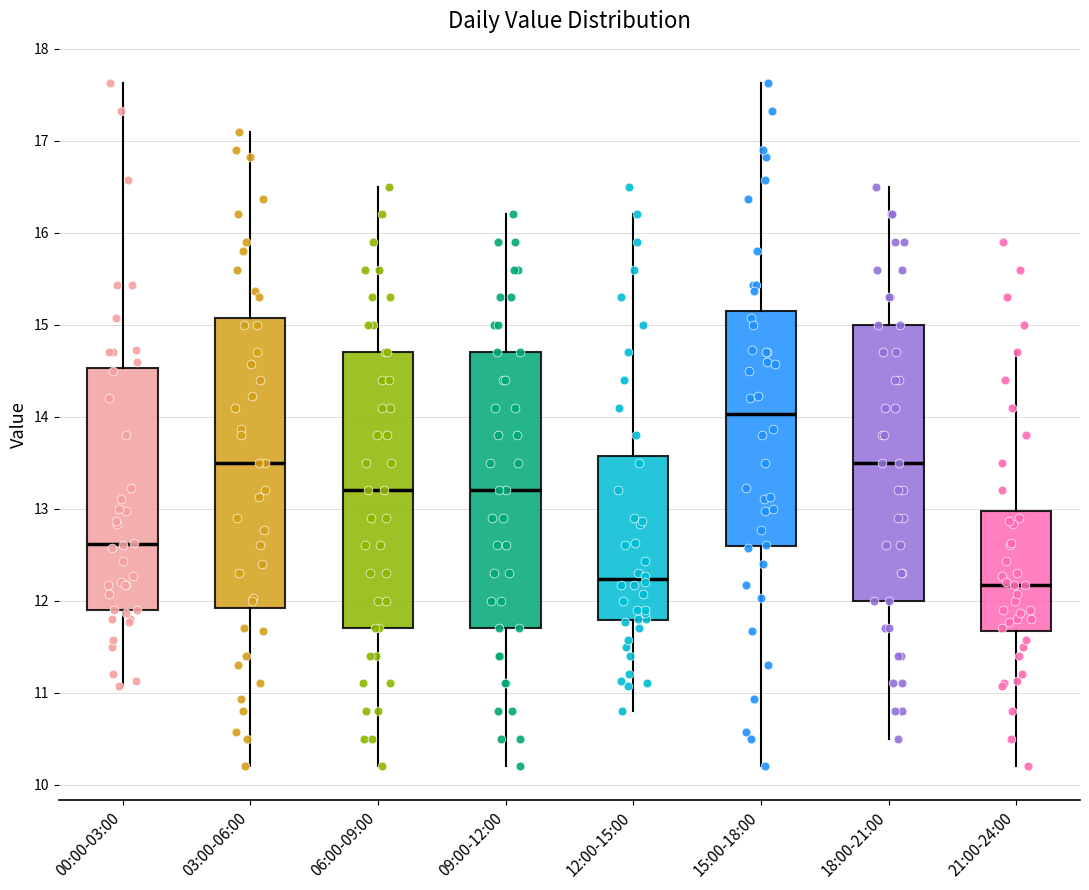

Comparing the boxes themselves (not the whiskers), which one is the tallest?

03:00-06:00